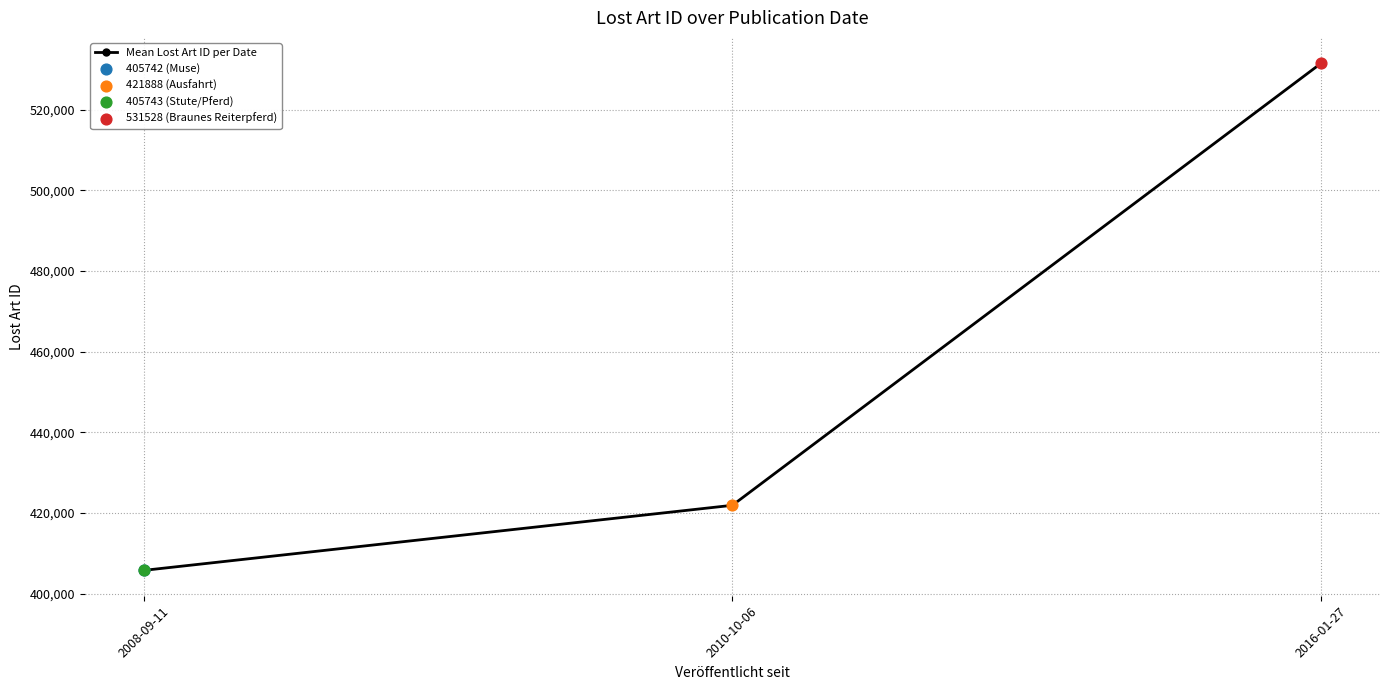

Between 2008-09-11 and 2010-10-06, which is larger?

2010-10-06